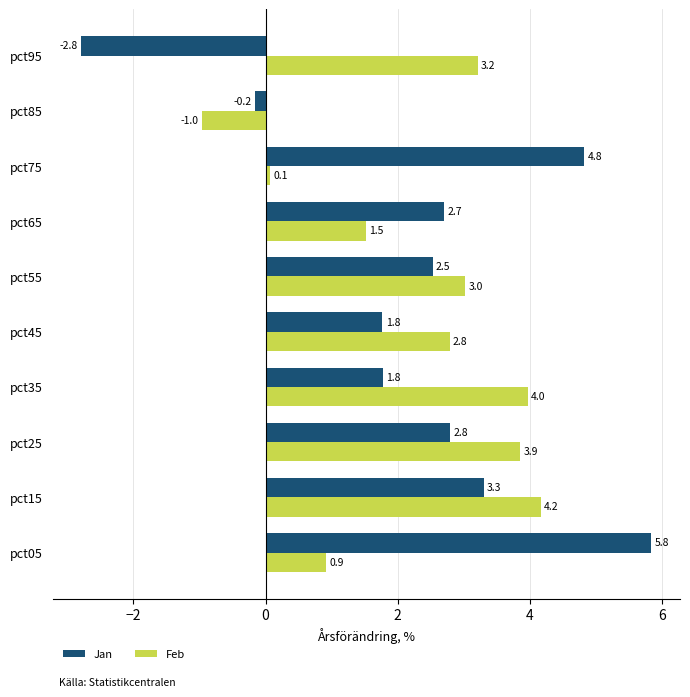

Which series has the widest spread of values?

Jan